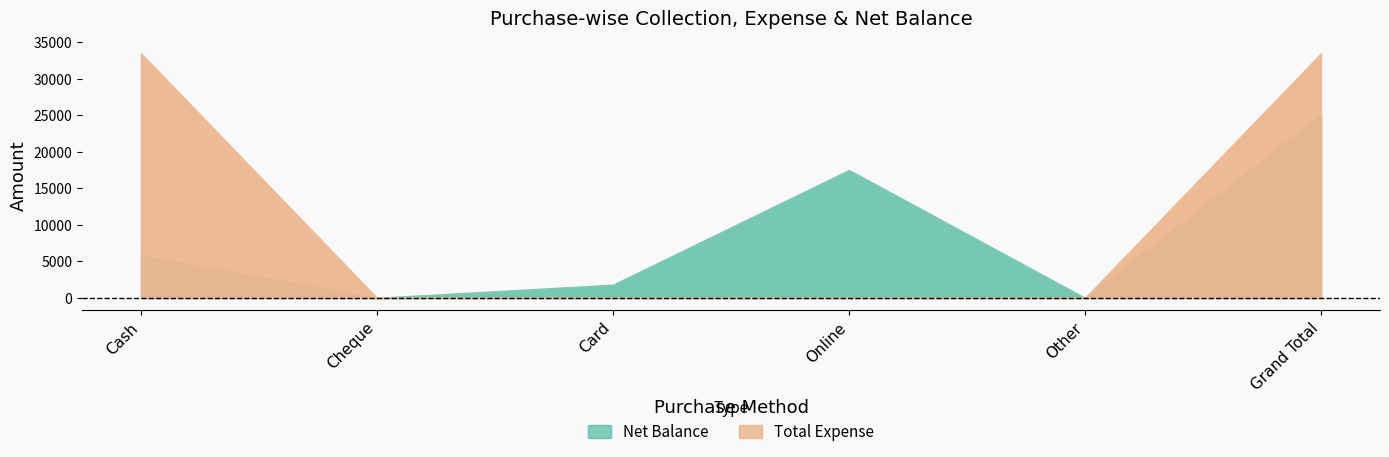

Does the chart display data point markers on the line(s)?

No